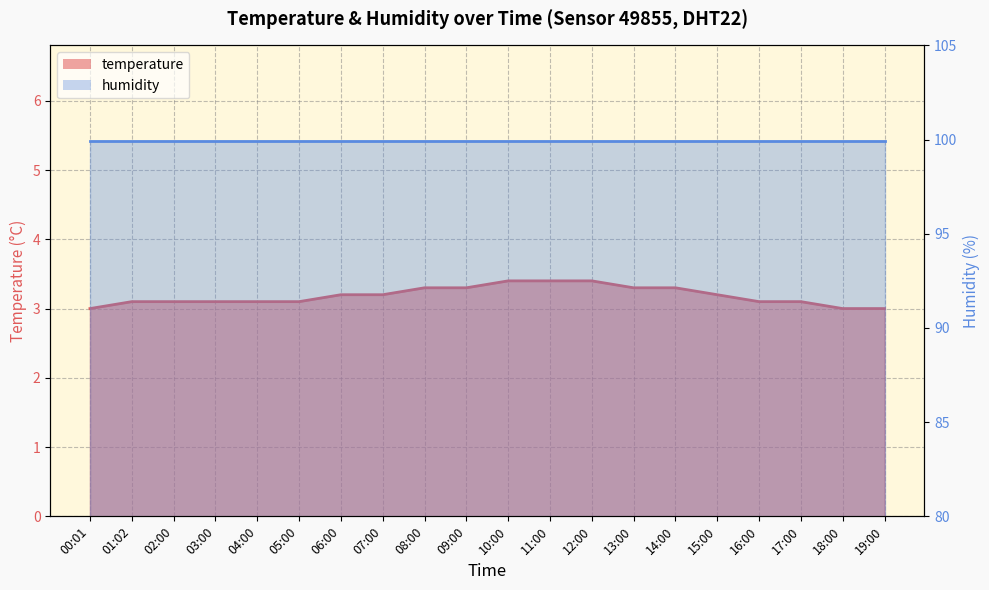

At which category does the chart reach its peak across all series?

10:00